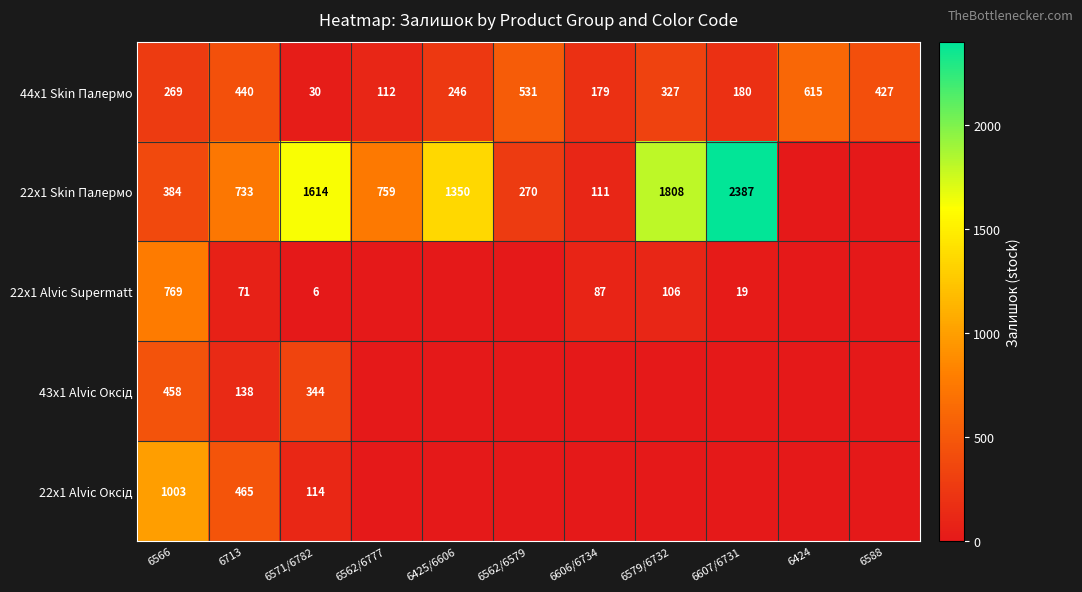

At which category does the chart reach its peak across all series?

6607/6731